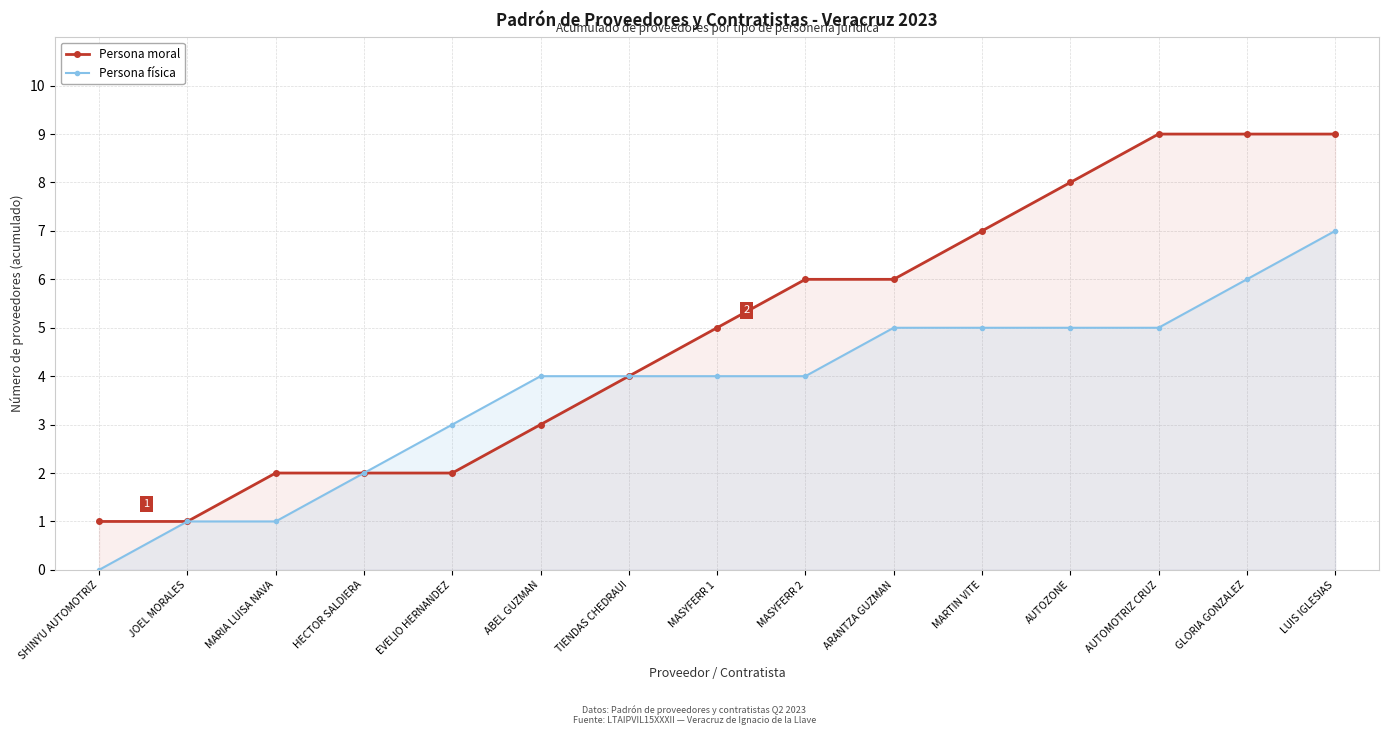

Which series has the largest total across all categories?

Persona moral